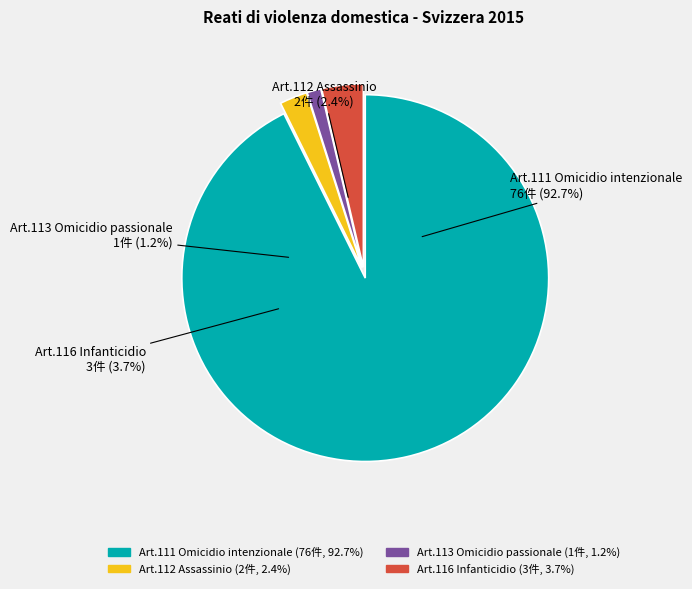

Which category has the smallest portion of the pie?

Art.113 Omicidio passionale